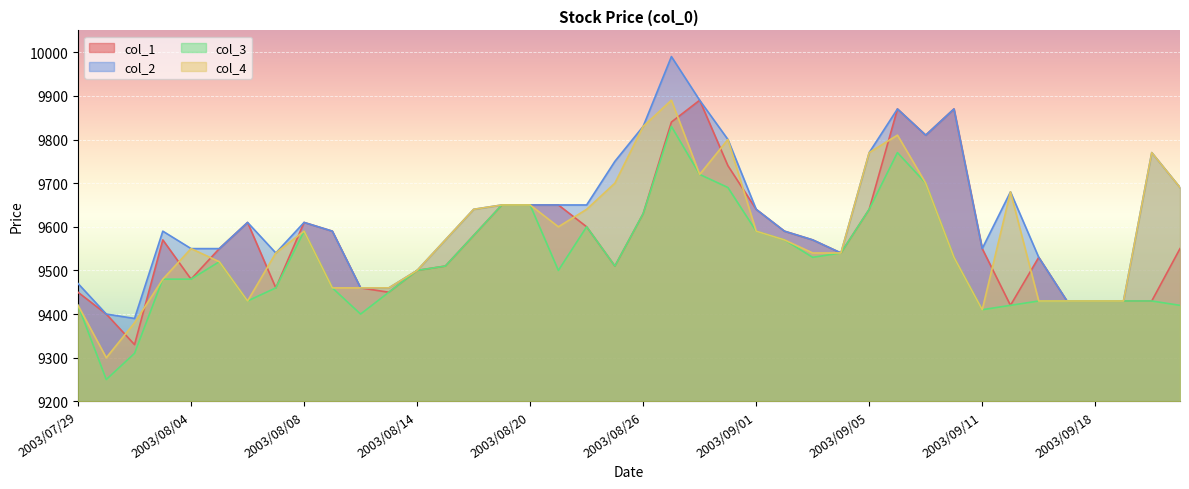

What is the sum of the col_3 values at 2003/08/13 and 2003/09/04?

18990